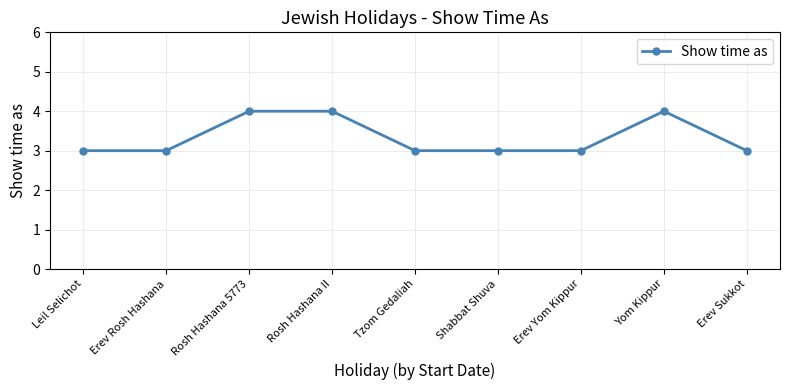

What is the minimum value shown in the chart?

3